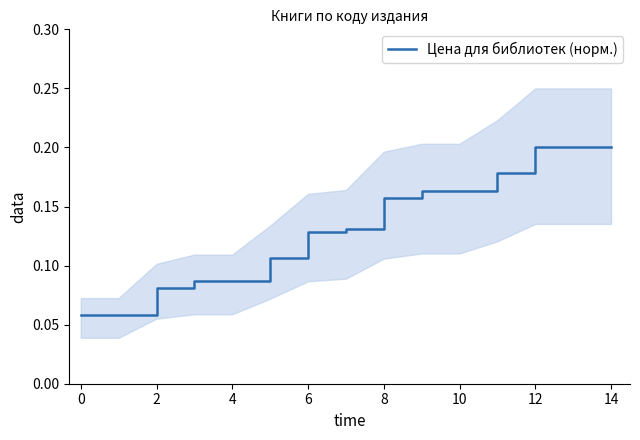

Between 11 and 12, which is larger?

12